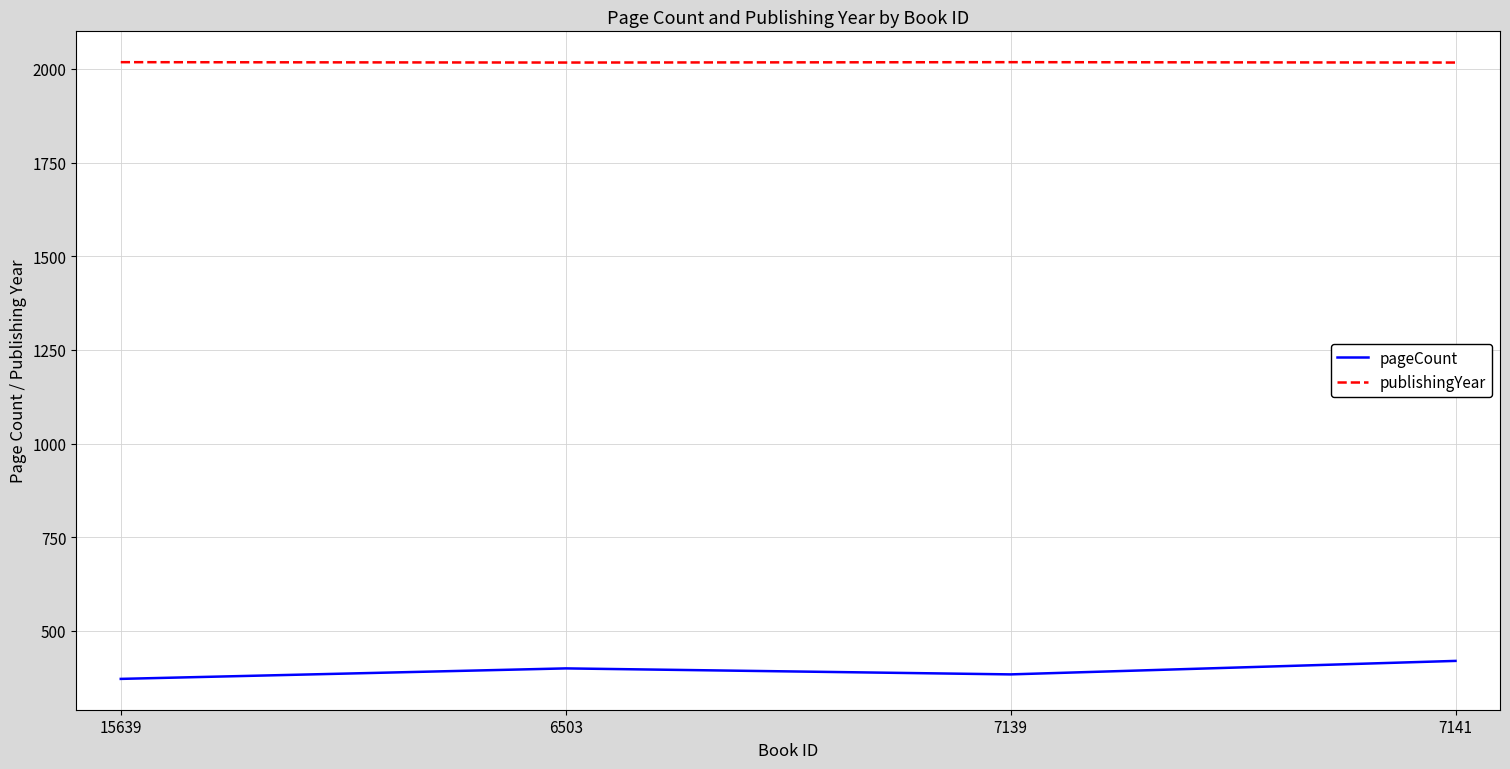

Is this an area chart (filled region under the line)?

No